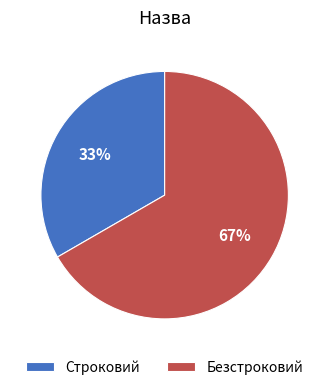

To the nearest percent, what is the average slice percentage?

50%